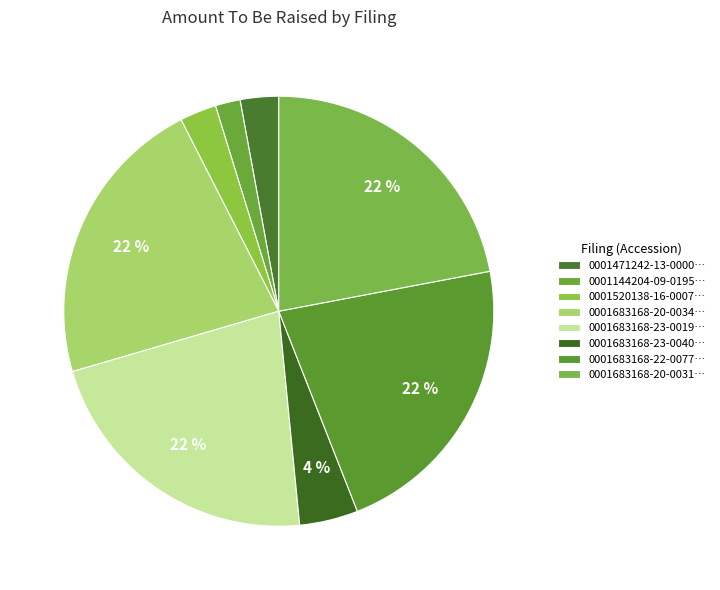

How many segments does this pie chart have?

8